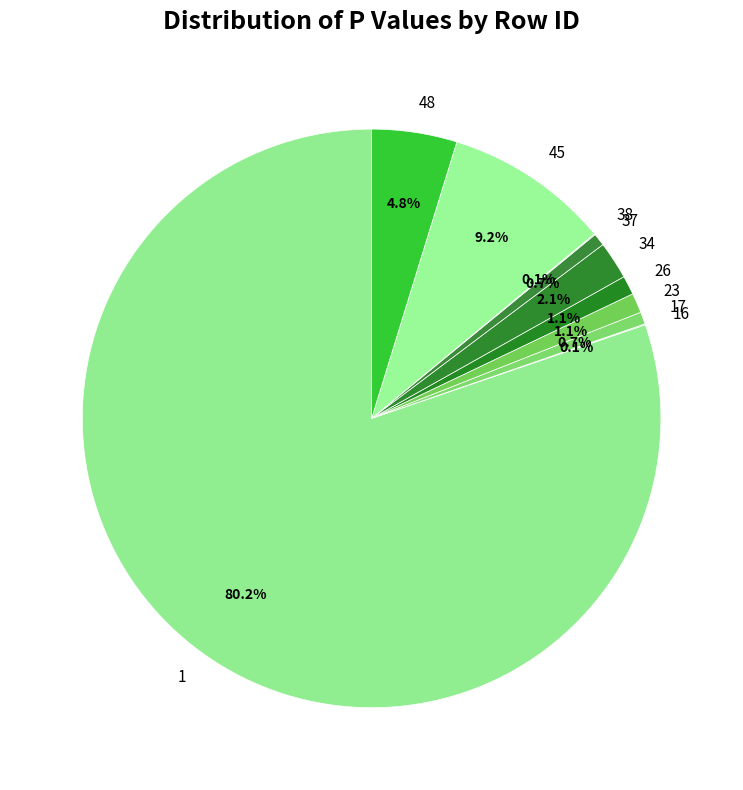

What percentage is NOT represented by 37?

99.3%